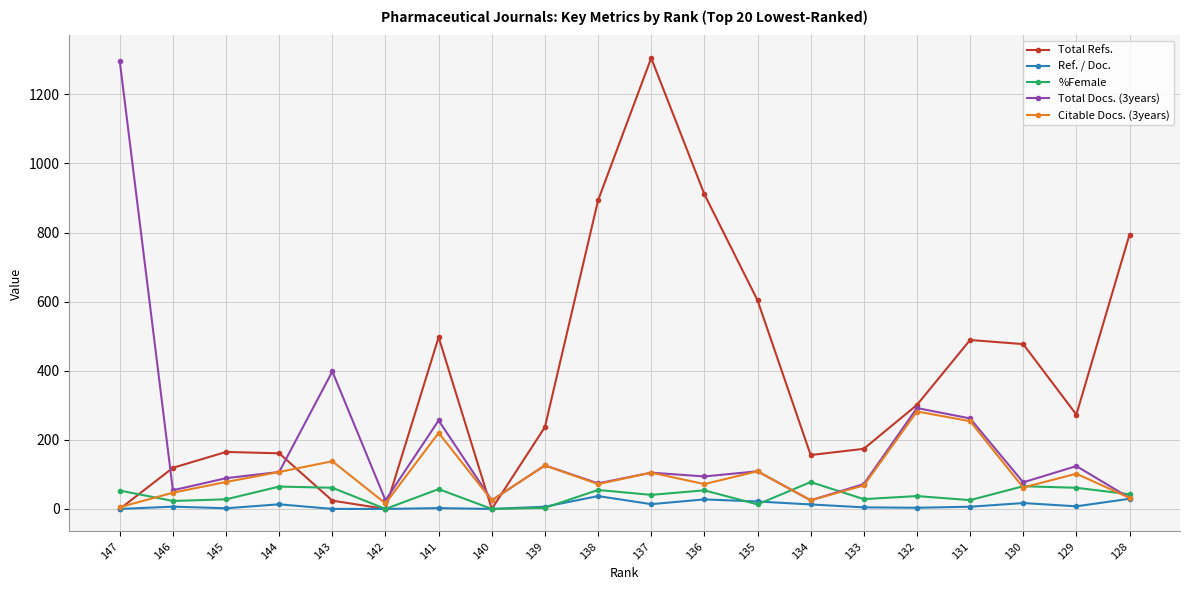

True or false: Citable Docs. (3years) and Total Refs. intersect in this chart.

True